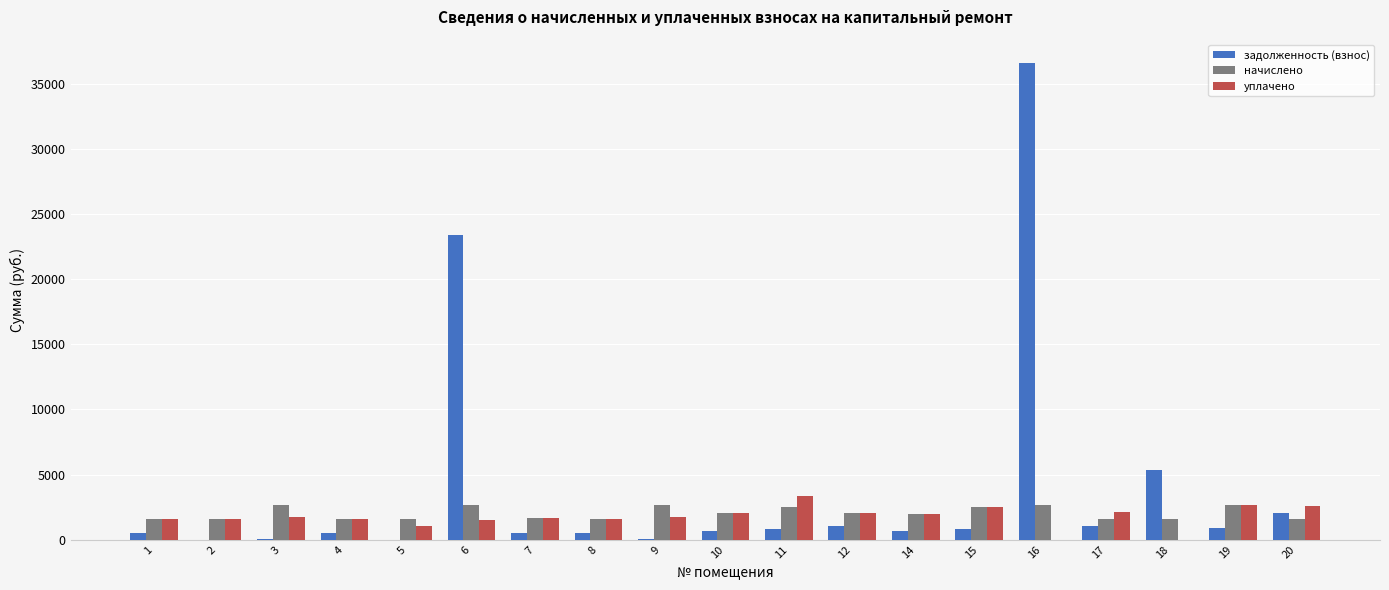

What is the sum of all начислено values?

39030.6